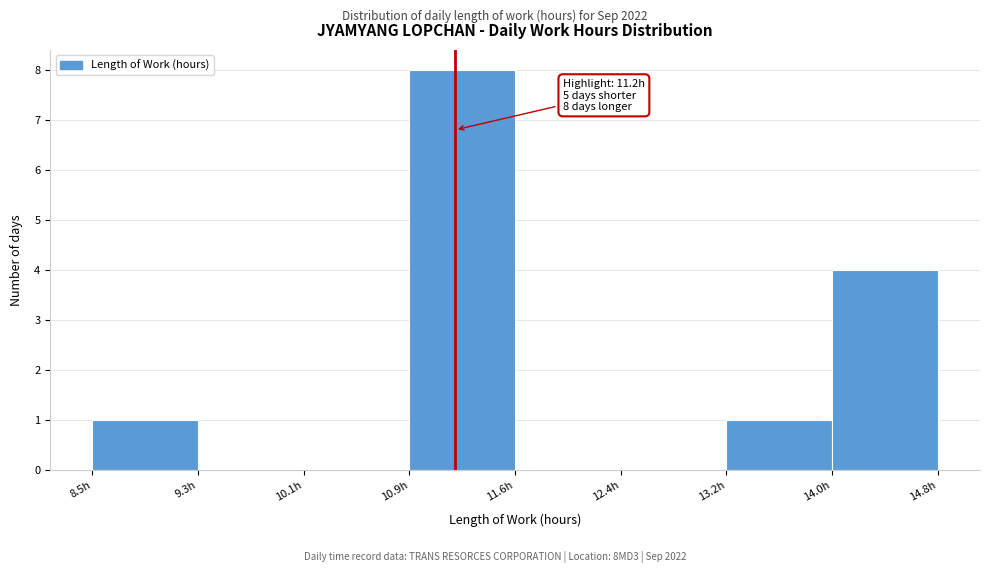

Over which range of the x-axis is the bar tallest?

10.9 to 11.6